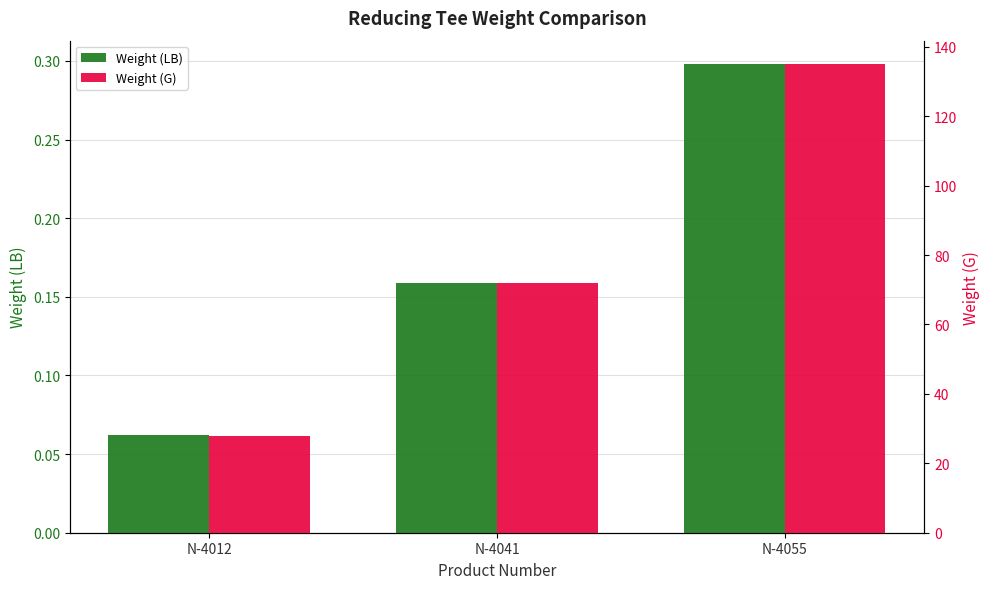

Which has a higher value, N-4041 or N-4012?

N-4041